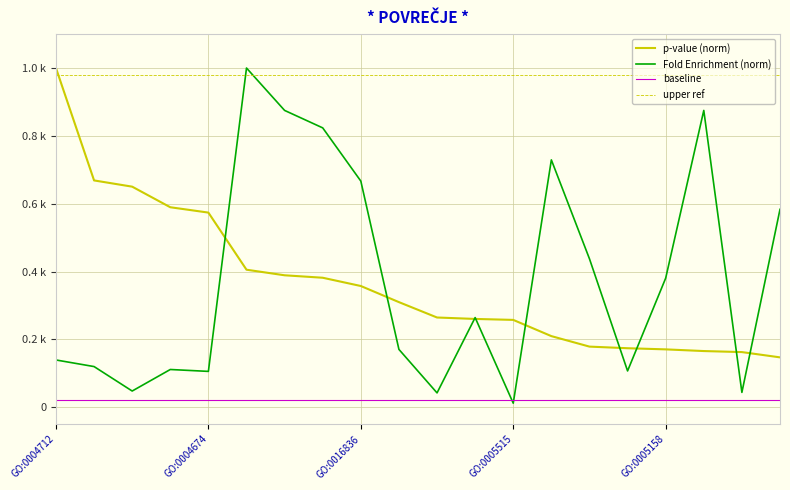

Does the chart display data point markers on the line(s)?

No